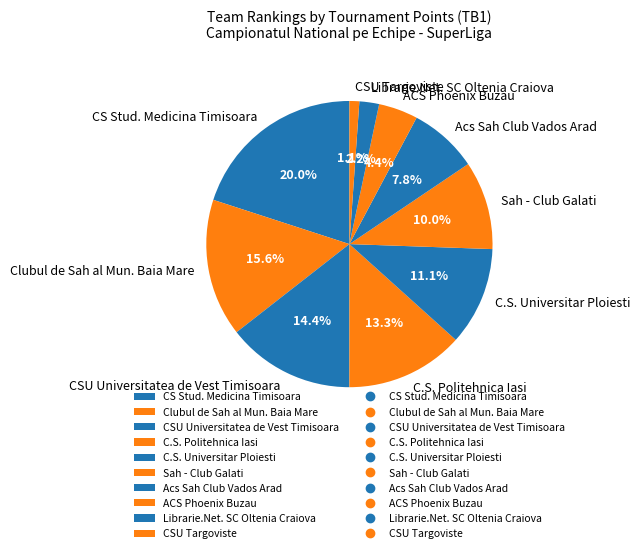

The ACS Phoenix Buzau slice represents 13% of the pie. True or false?

False